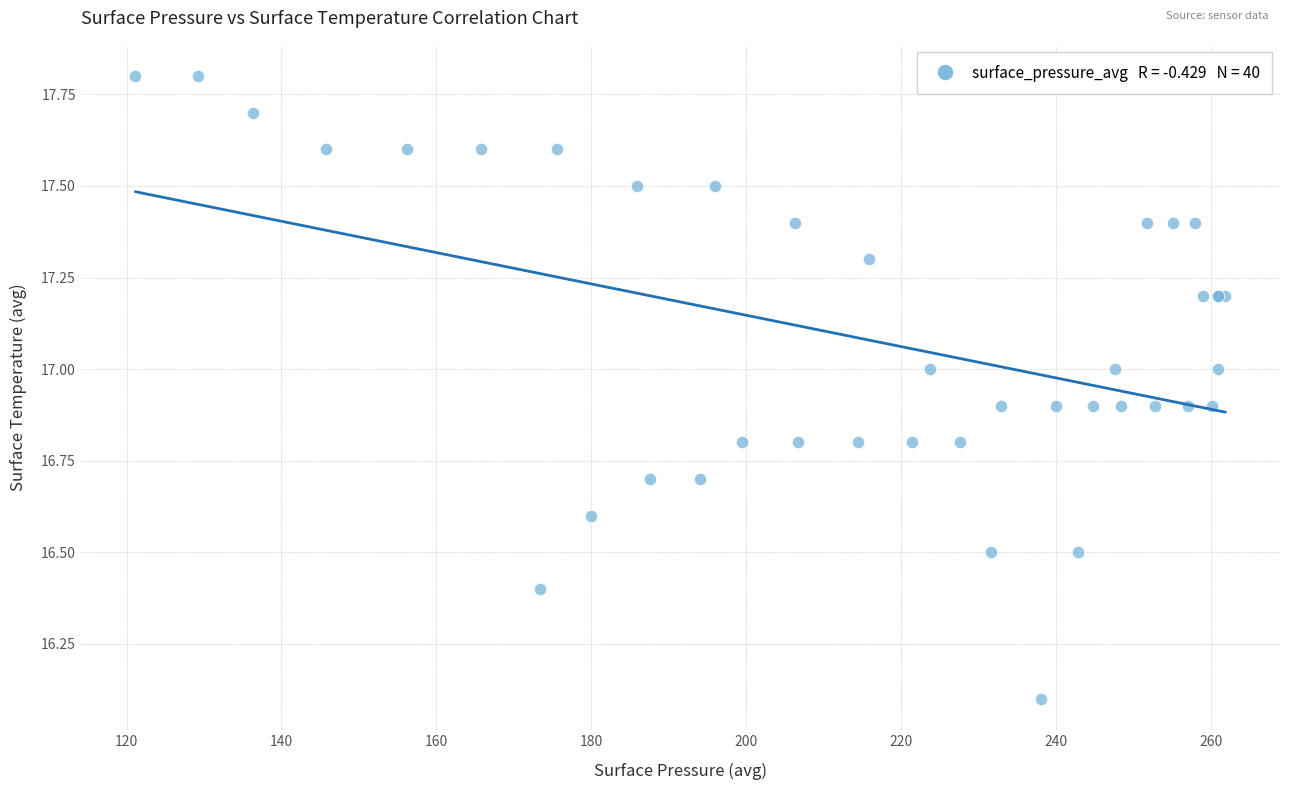

What Y value in the scatter plot is closest to 16?

16.1